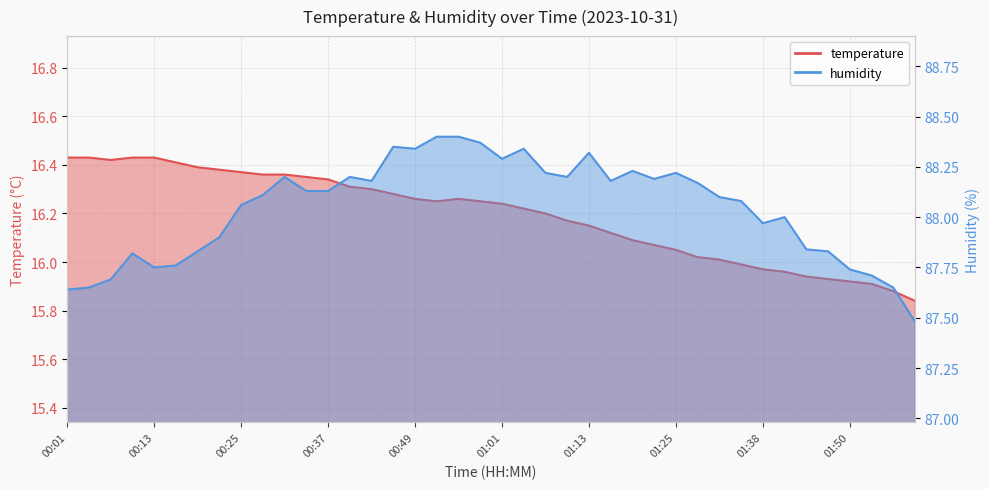

At 00:52, list the series in order from largest to smallest.

humidity, temperature